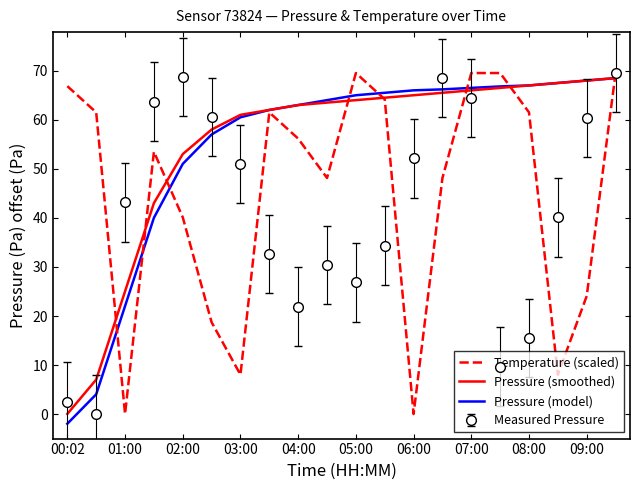

True or false: Measured Pressure and Pressure (smoothed) intersect in this chart.

True